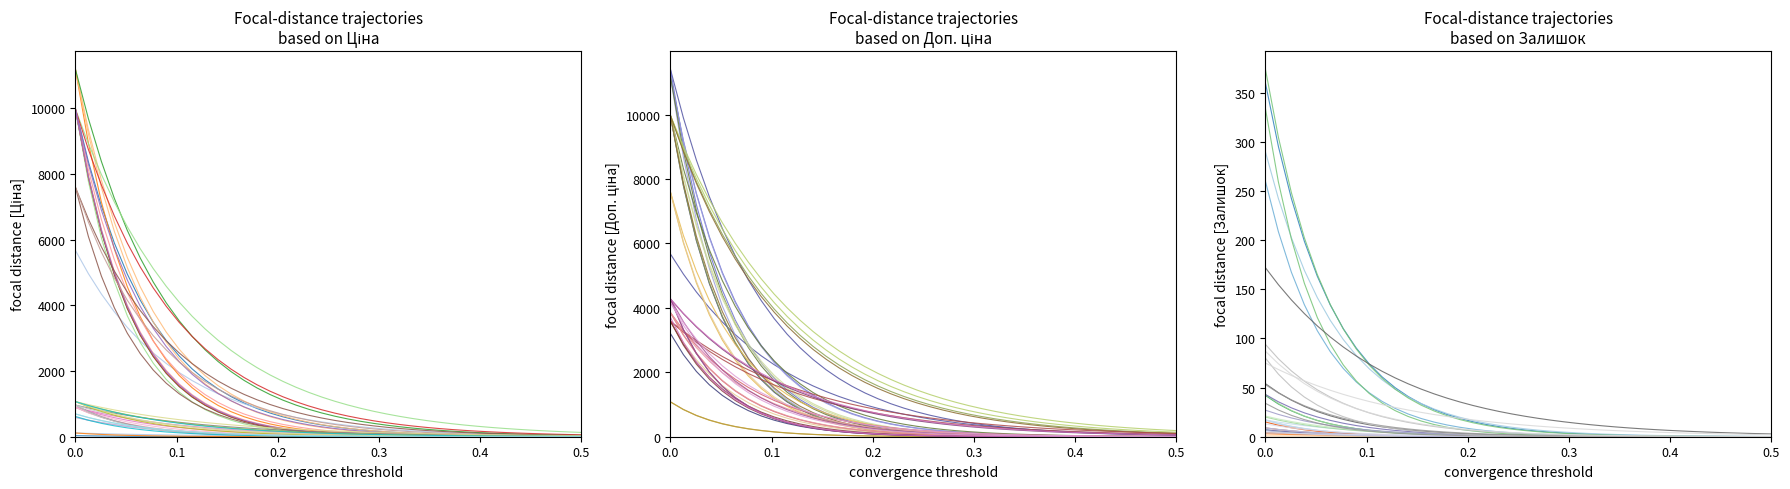

True or false: Доп. ціна and Ціна cross at least once.

False